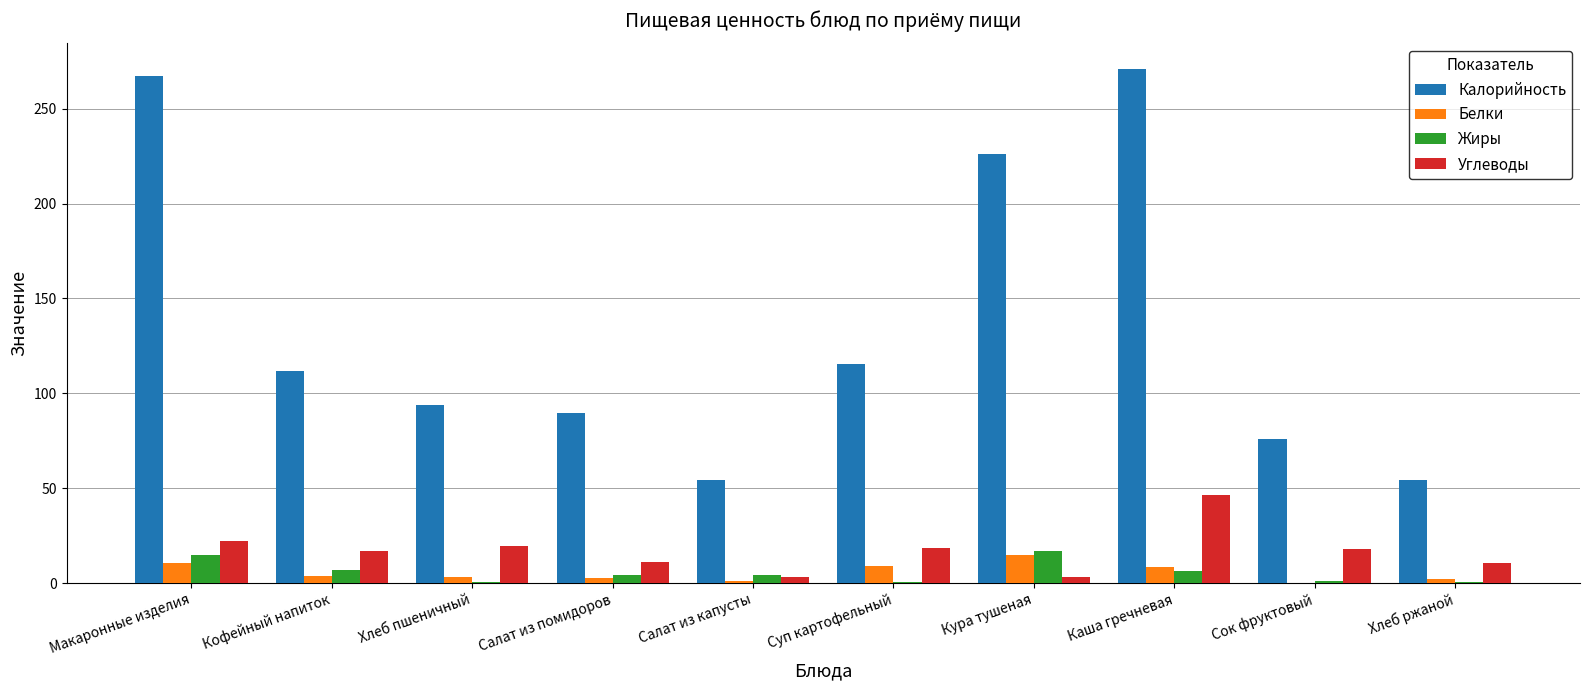

At which label does Белки first exceed 3?

Макаронные изделия